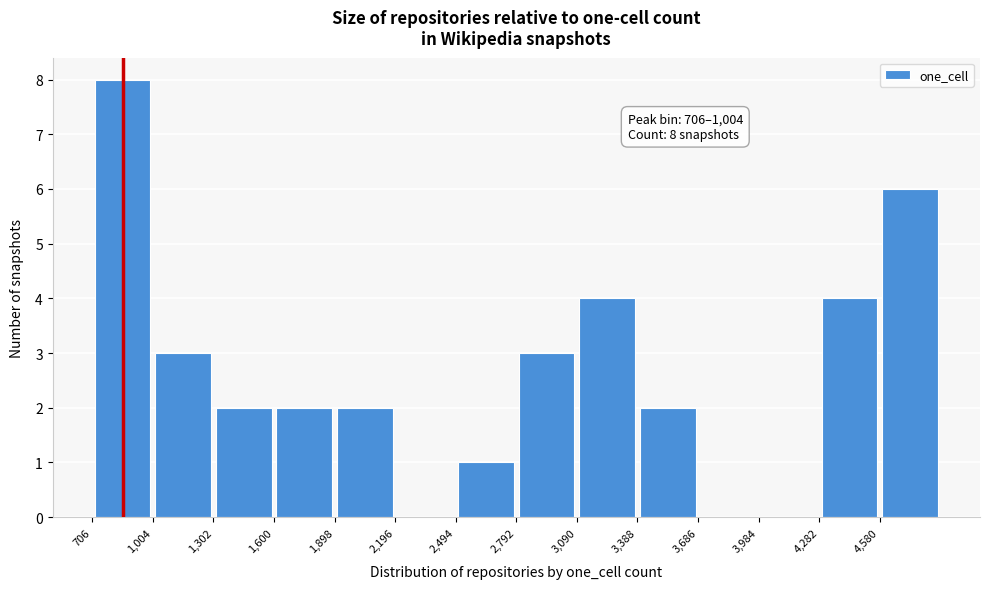

Which range on the x-axis has the tallest bar?

700 to 1000